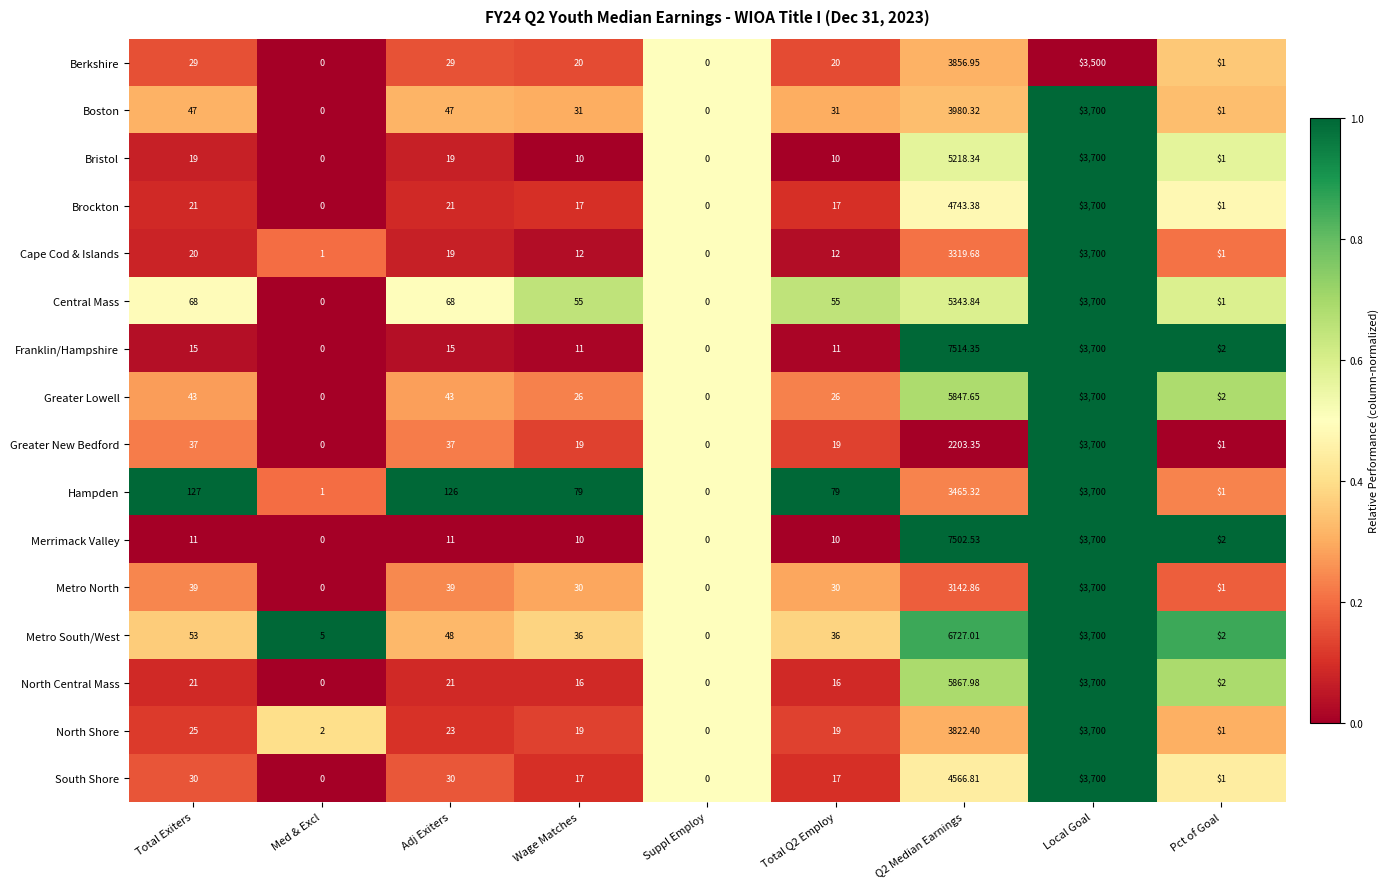

Between Q2 Median Earnings and Local Goal, which series saw the biggest shift?

Franklin/Hampshire